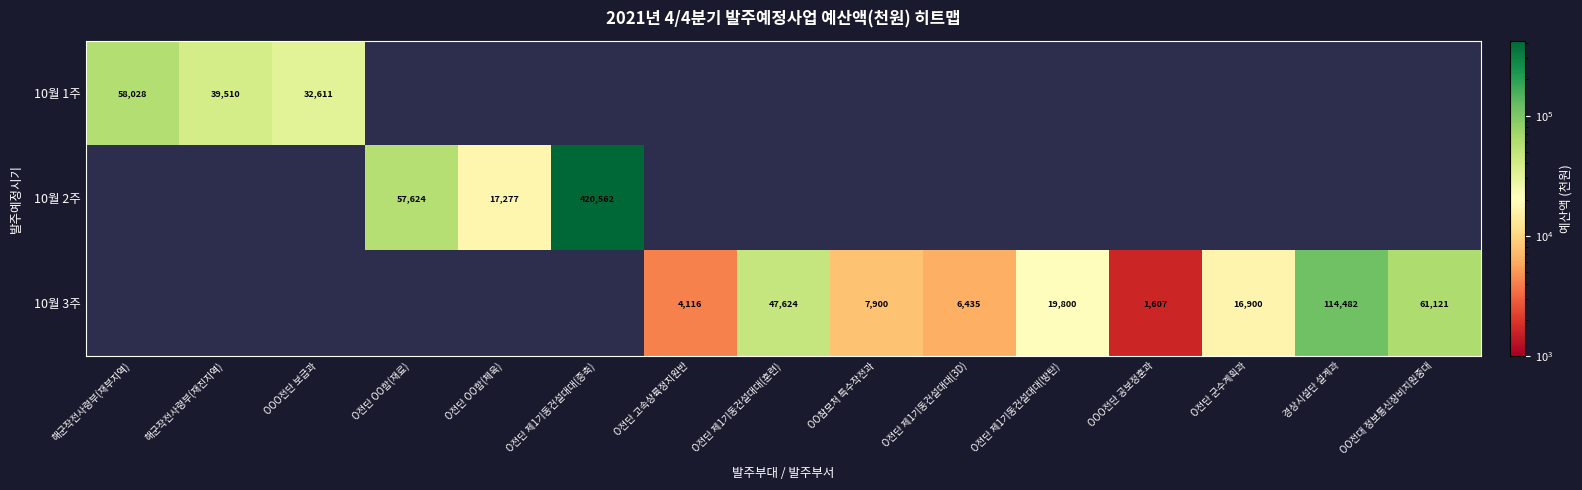

At which category is the sum across all series the highest?

O전단 제1기동건설대대(증축)